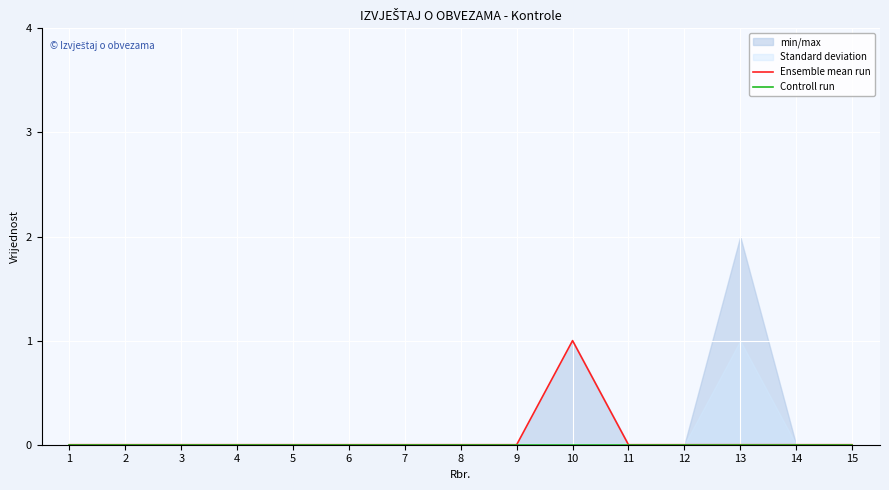

Does the chart display data point markers on the line(s)?

No